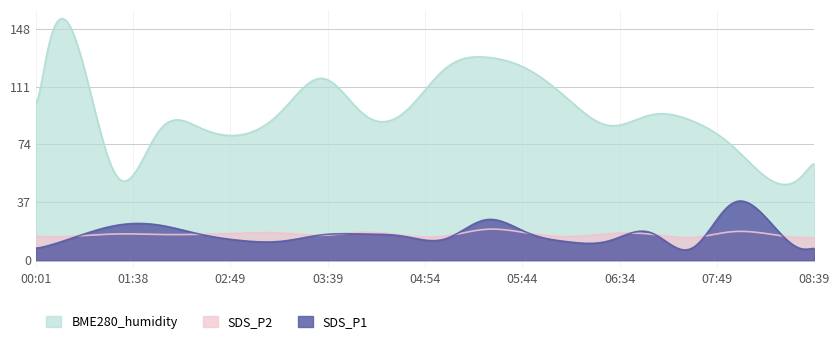

Does the chart display data point markers on the line(s)?

No